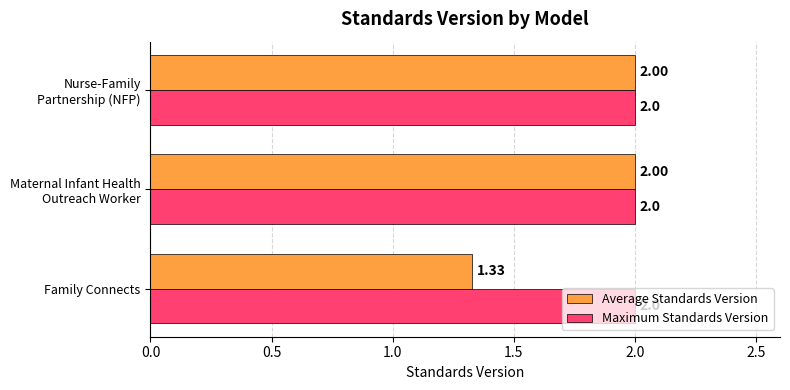

What is the sum of all Average Standards Version values?

5.3